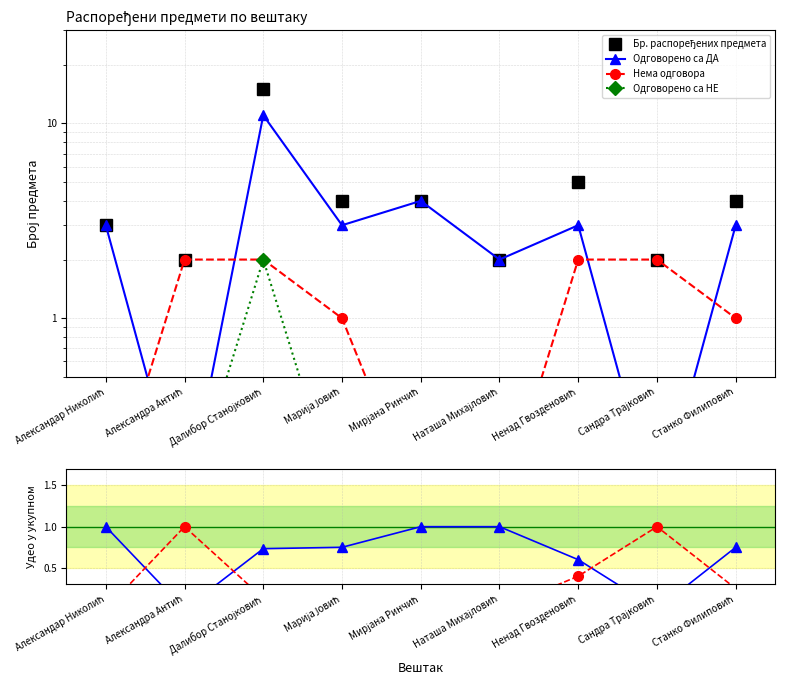

How many values in the Нема одговора series exceed 0?

6